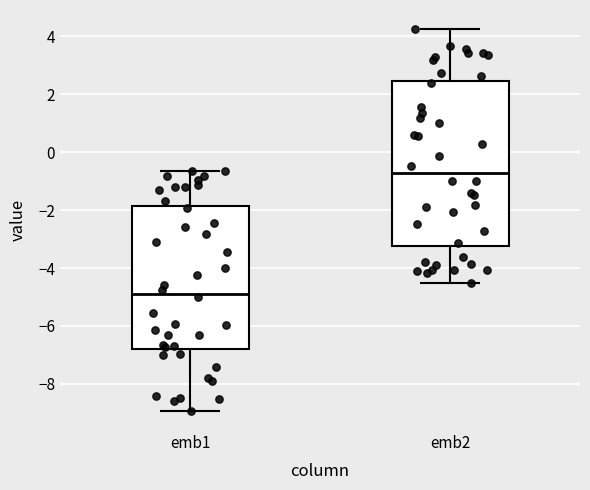

Which box's median line is the lowest?

emb1